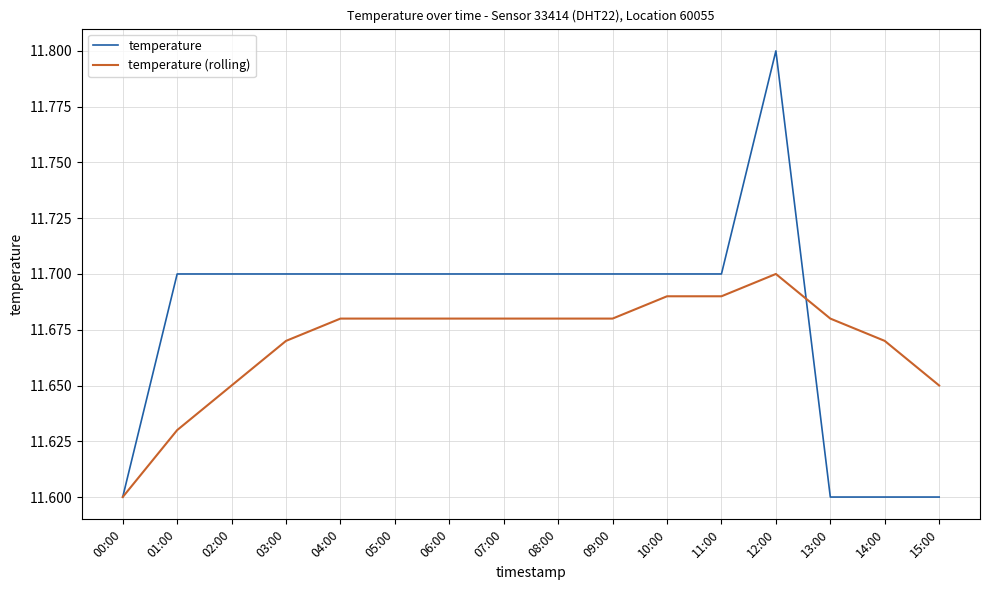

At which label is temperature (rolling) closest to 11?

00:00